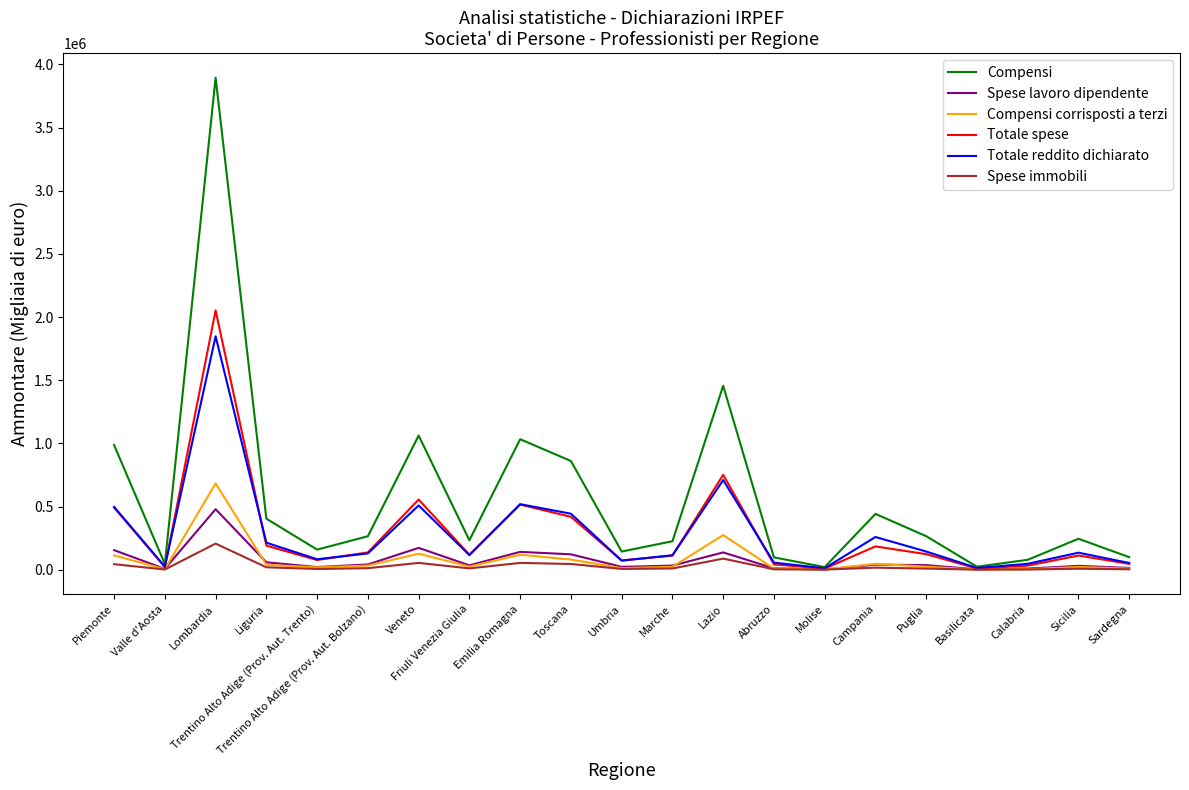

Is the value of Spese lavoro dipendente at Valle d'Aosta greater than the value of Spese immobili at Toscana?

No